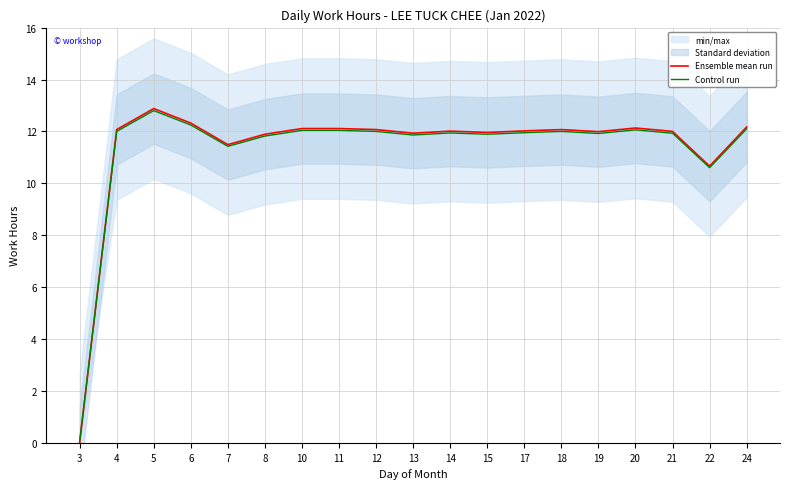

Between 22 and 10, which is larger?

10